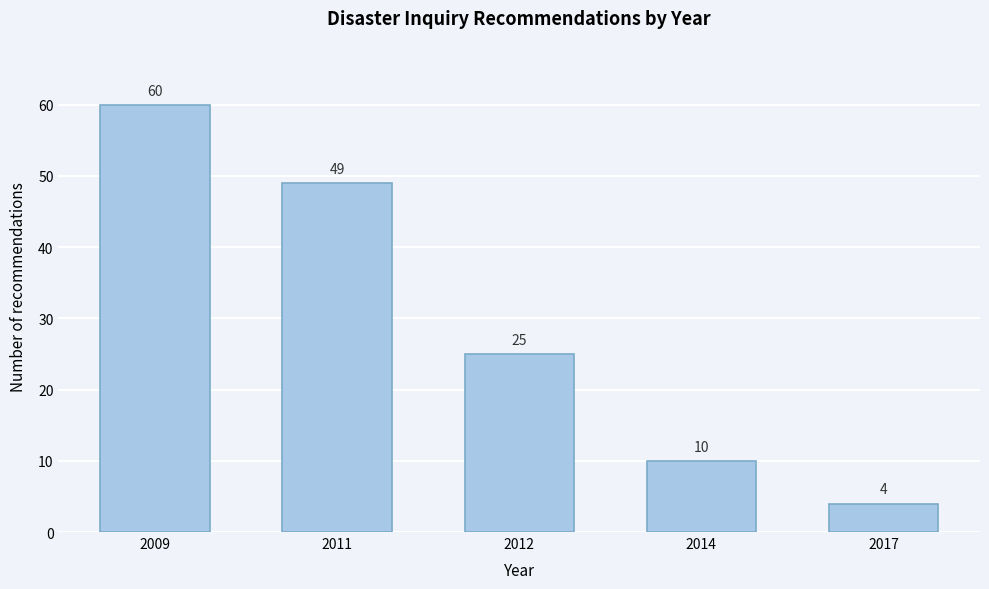

Reading right to left, list all the values displayed in this chart.

2017=4	2014=10	2012=25	2011=49	2009=60